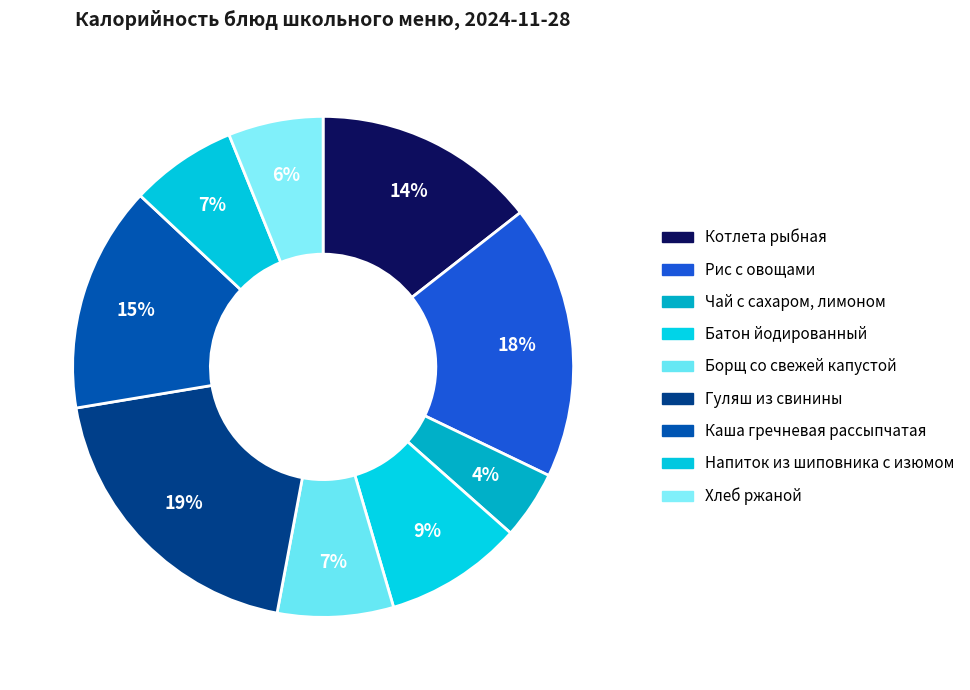

What is the total percentage of Борщ со свежей капустой and Хлеб ржаной?

13.6%